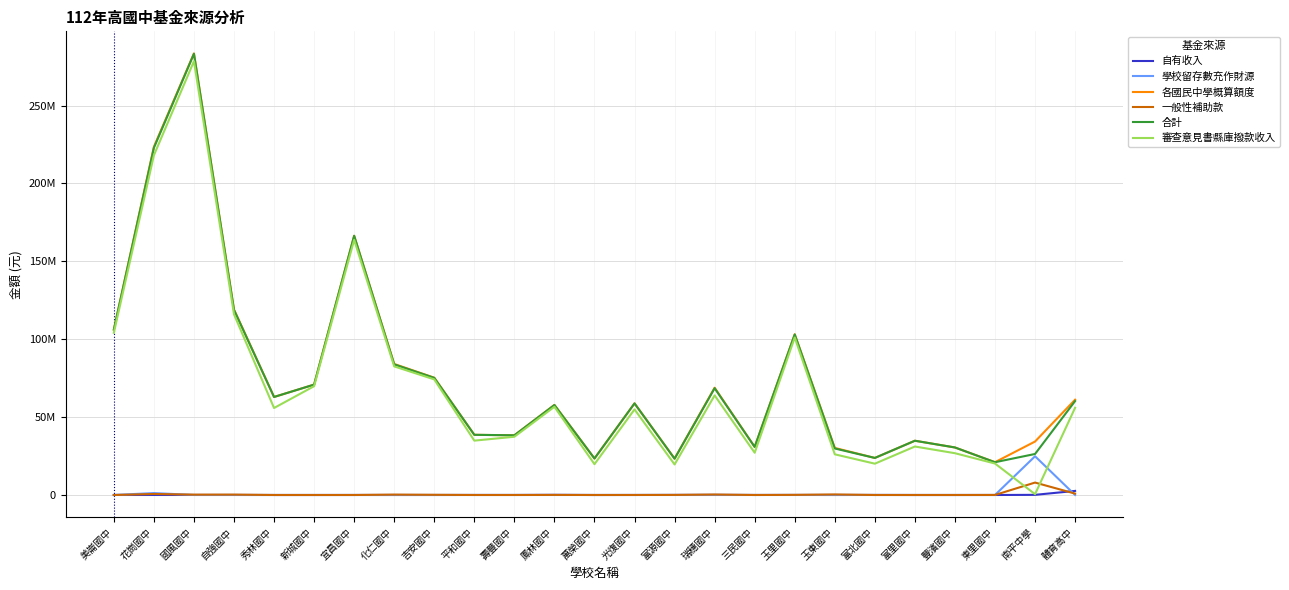

Read the 一般性補助款 value at 東里國中, to the nearest 50.

30000